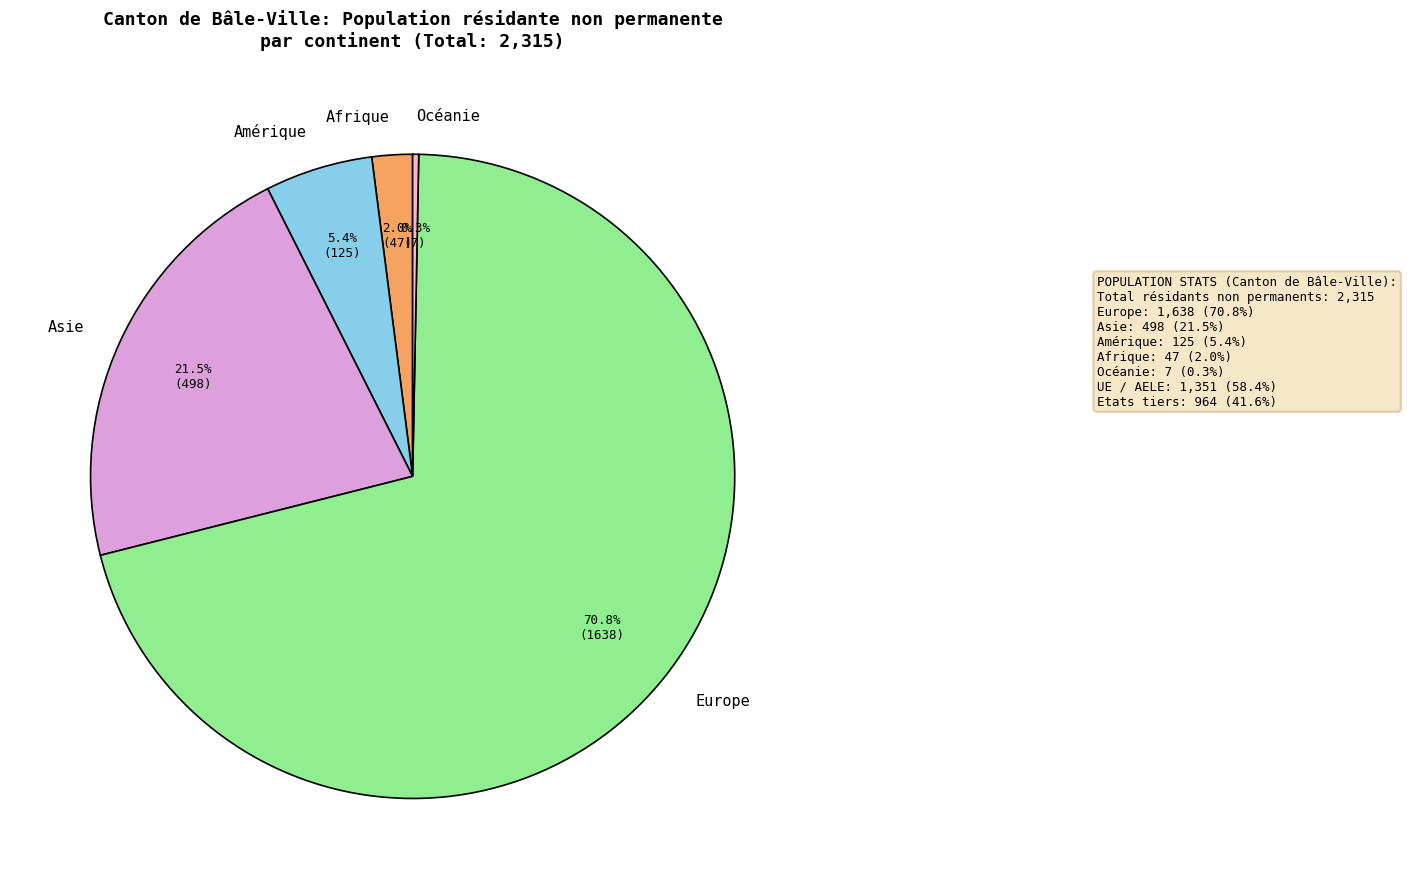

How many segments does this pie chart have?

5